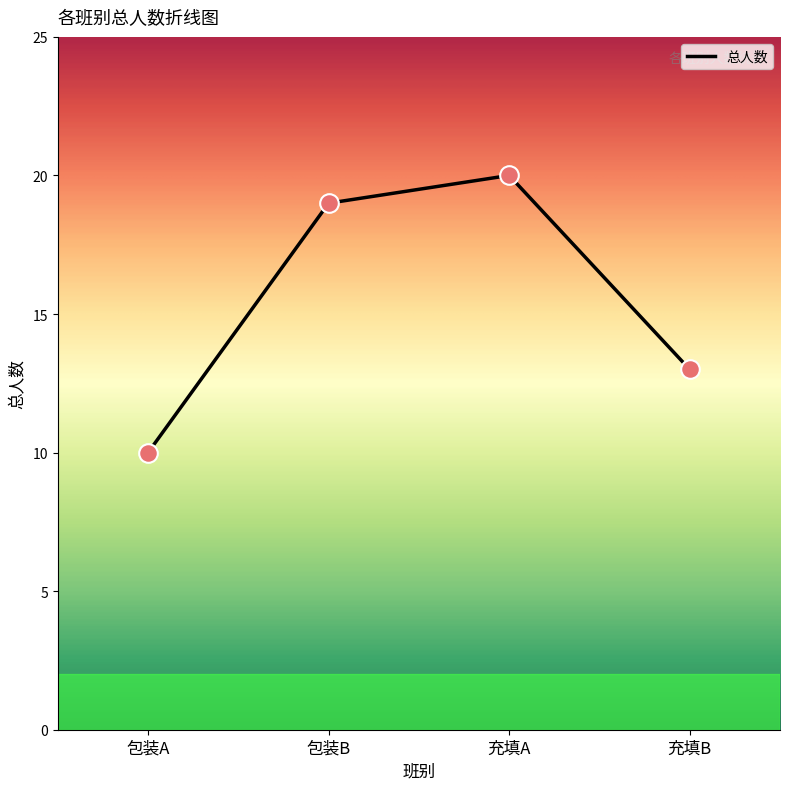

What is the ratio of the value at 充填A to the value at 充填B?

1.5